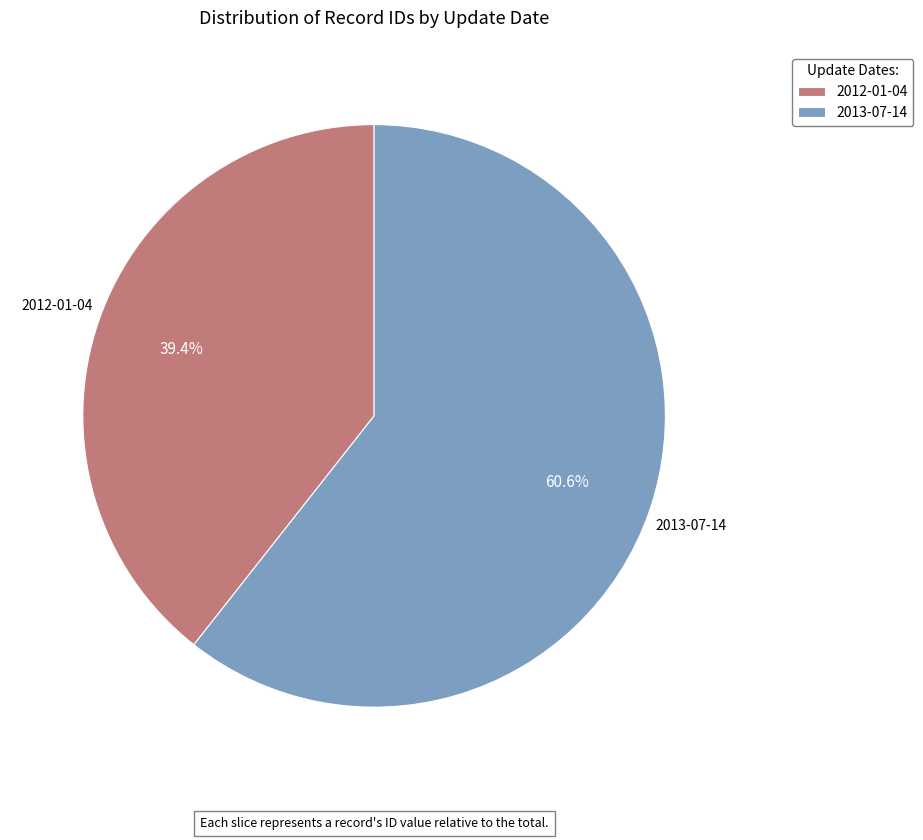

Rank the categories by value from highest to lowest.

2013-07-14, 2012-01-04